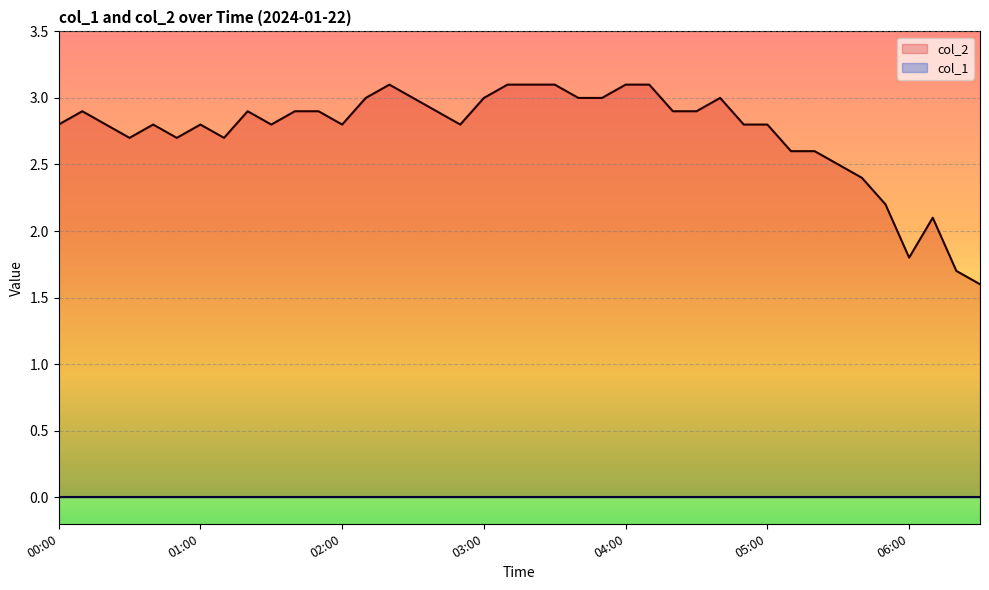

Where is the first local minimum?

00:30